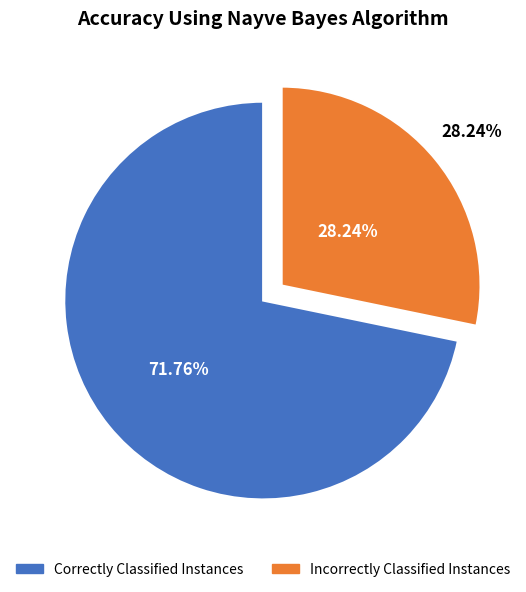

Count the number of slices in the pie.

2